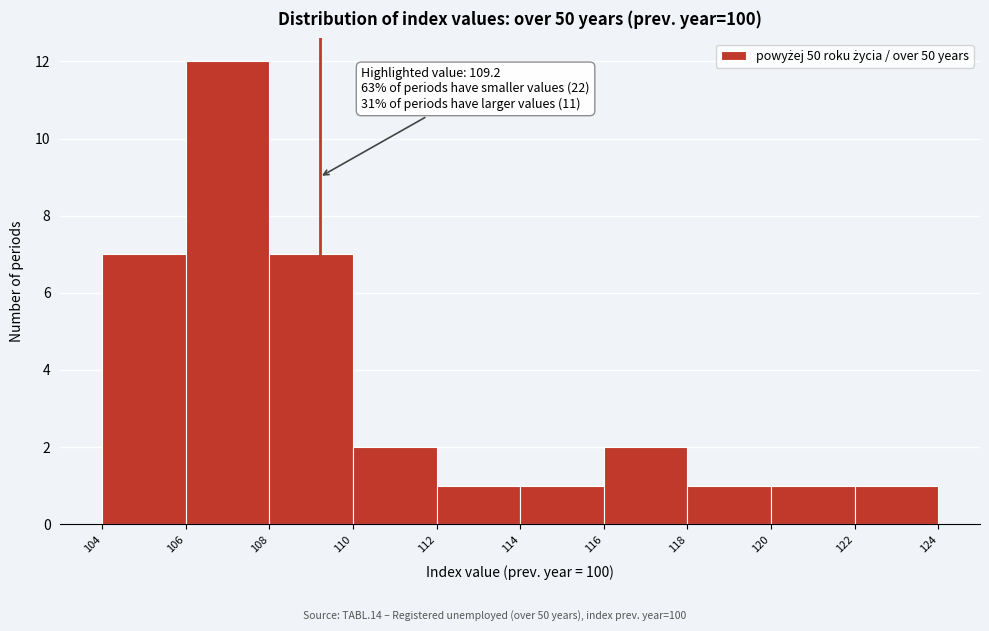

Which range on the x-axis has the tallest bar?

106 to 108